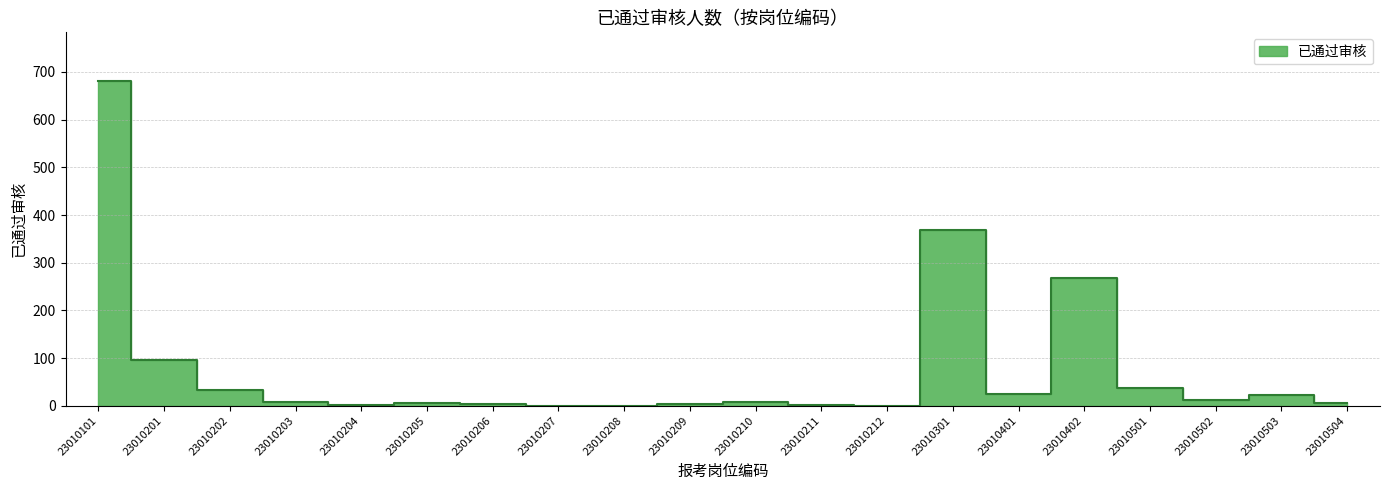

Is it true that the value at 23010201 is 95?

True